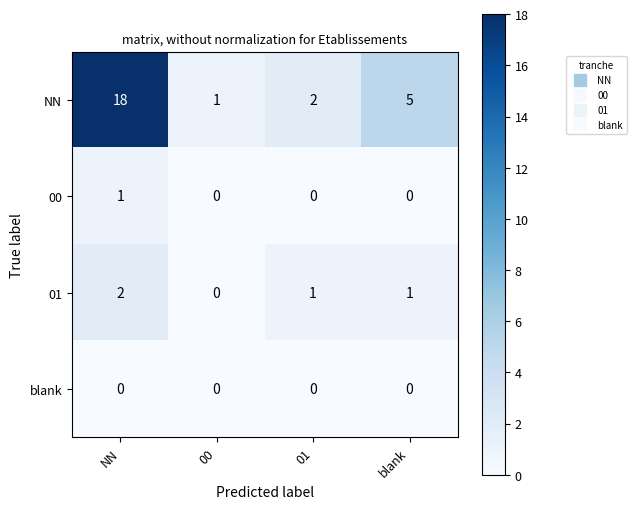

The NN series shows 1 at 01. True or false?

False